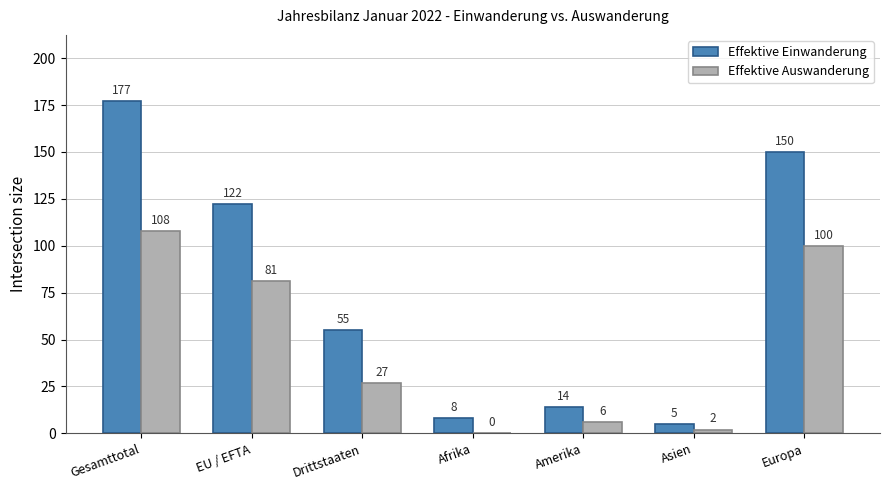

True or false: Effektive Einwanderung has a value of 84 at Drittstaaten.

False